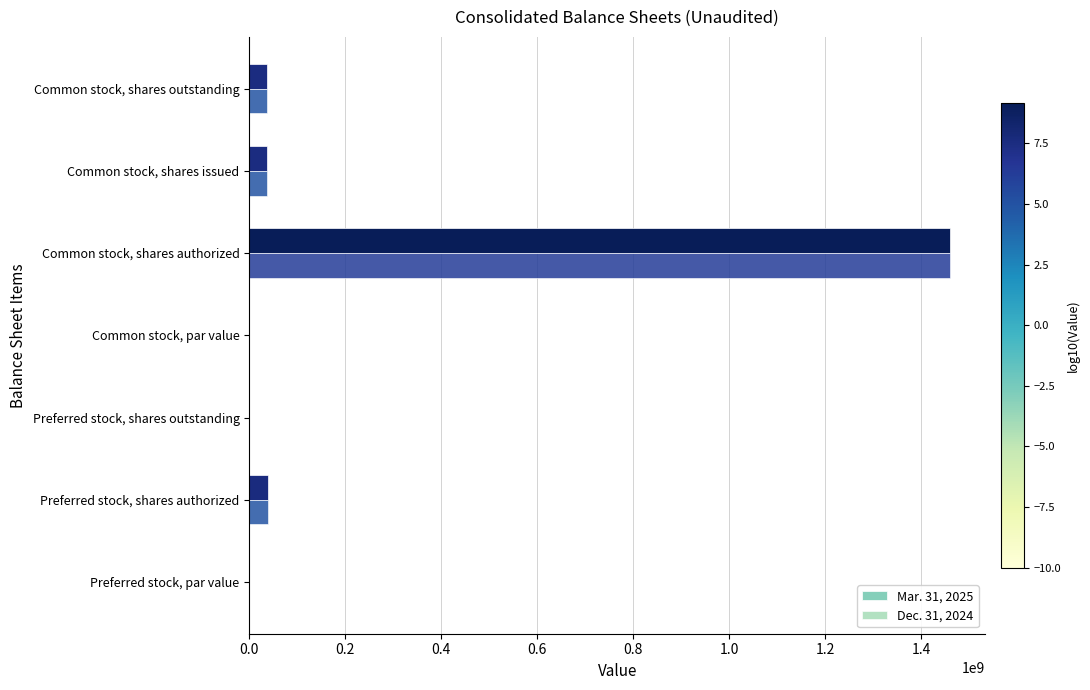

What is the difference between the second highest and second lowest values in the Dec. 31, 2024 series?

40000000.0